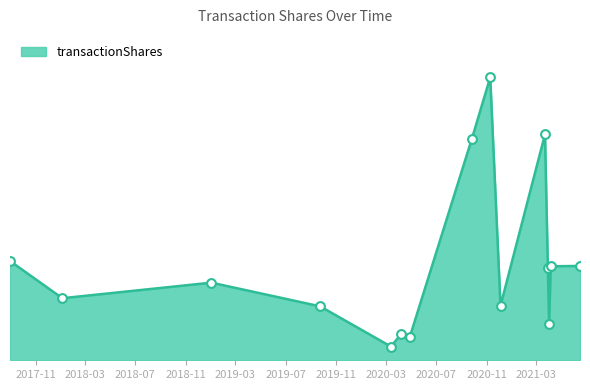

What is the ratio of the value at 2021-04-01 to the value at 2020-03-13?

2.7